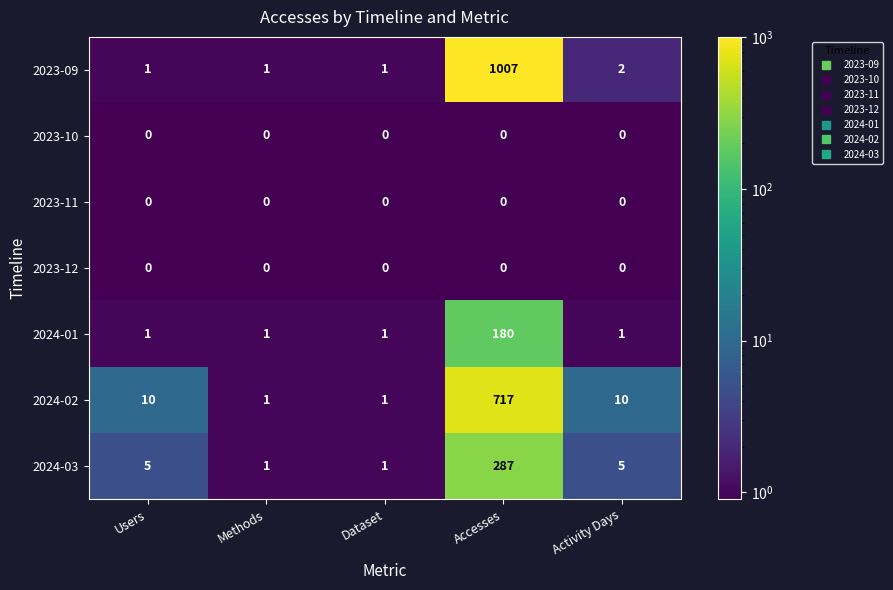

How many series are shown in this chart?

7